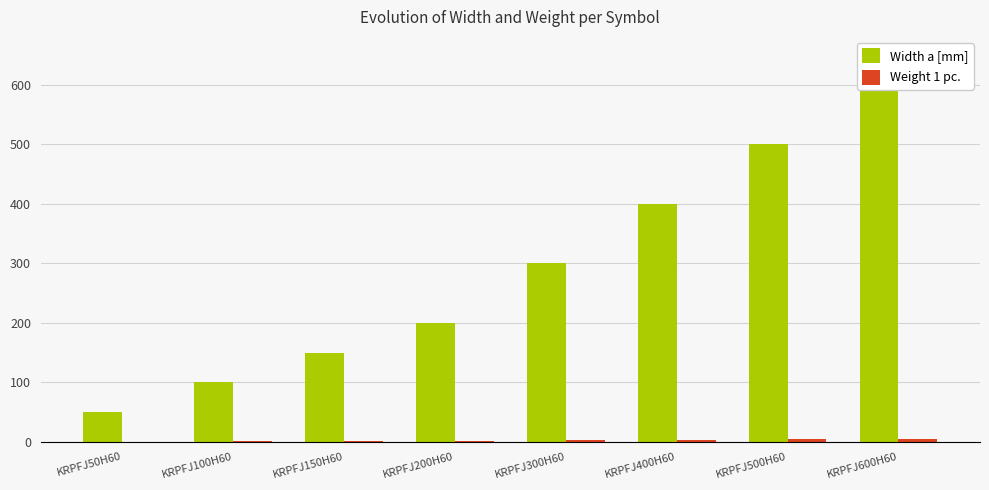

List the series in order of their peak value, highest first.

Width a [mm], Weight 1 pc.